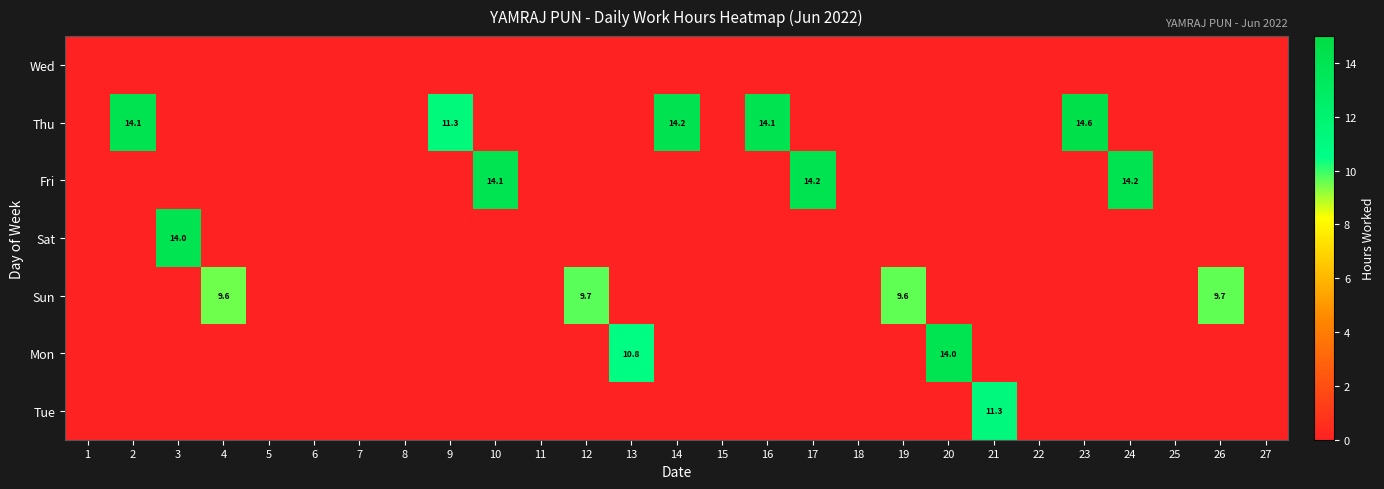

Is it true that Mon equals 14.0 at 20?

True